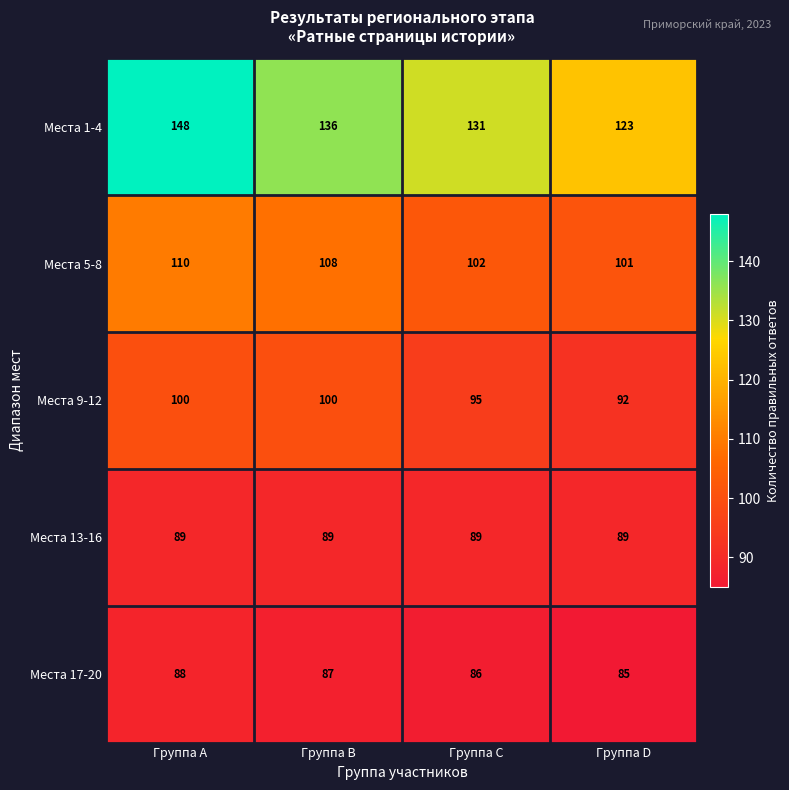

The Места 9-12 series shows 100 at Группа B. True or false?

True